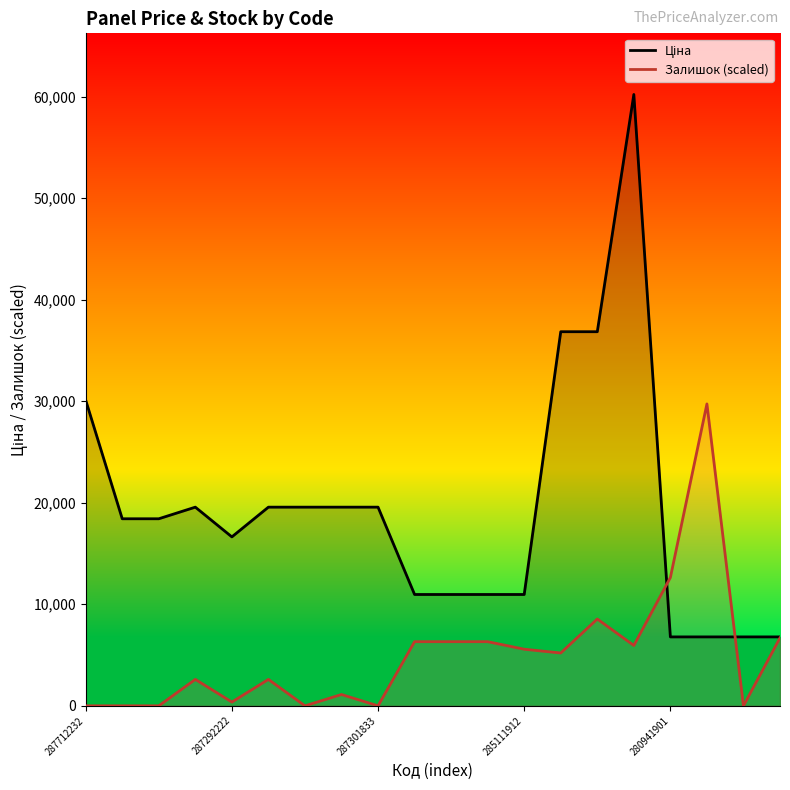

What are all the series names shown in the legend?

Ціна line, Залишок line